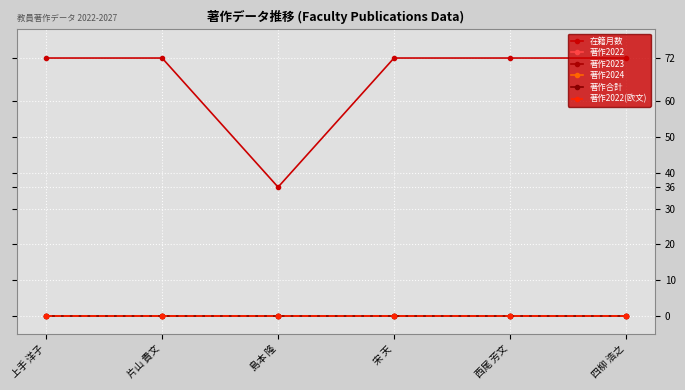

Is this an area chart (filled region under the line)?

No